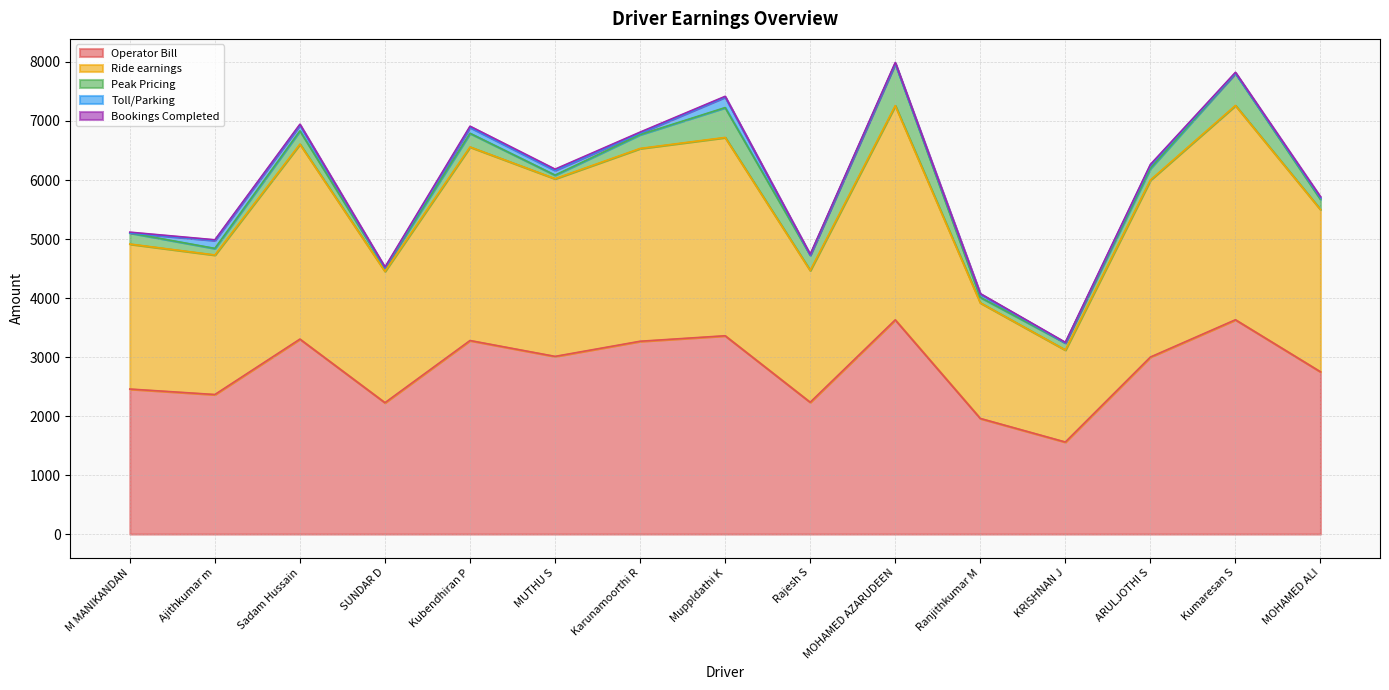

Where is the first local minimum for Toll/Parking?

SUNDAR D